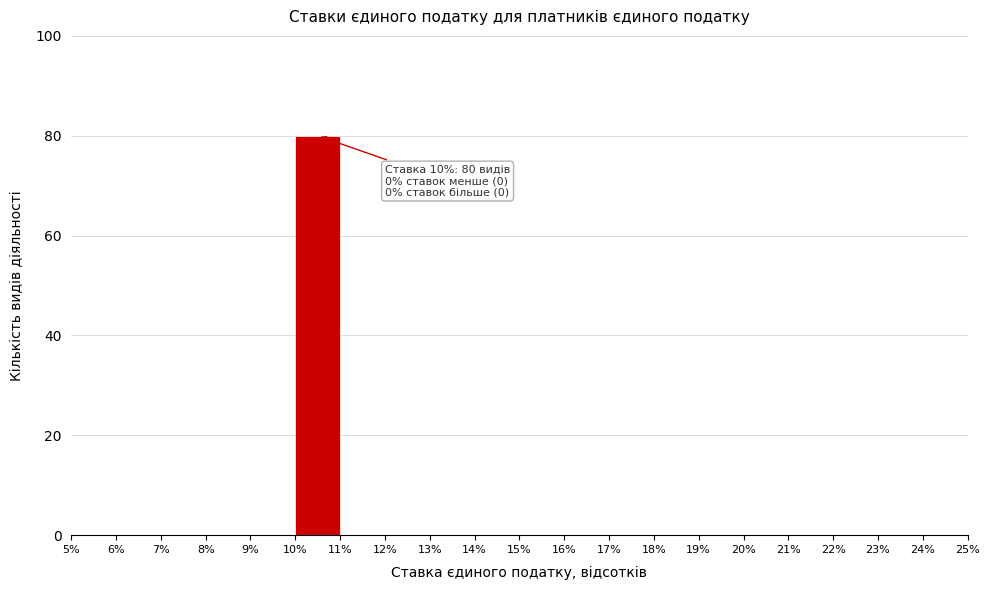

Which range on the x-axis has the tallest bar?

10% to 11%